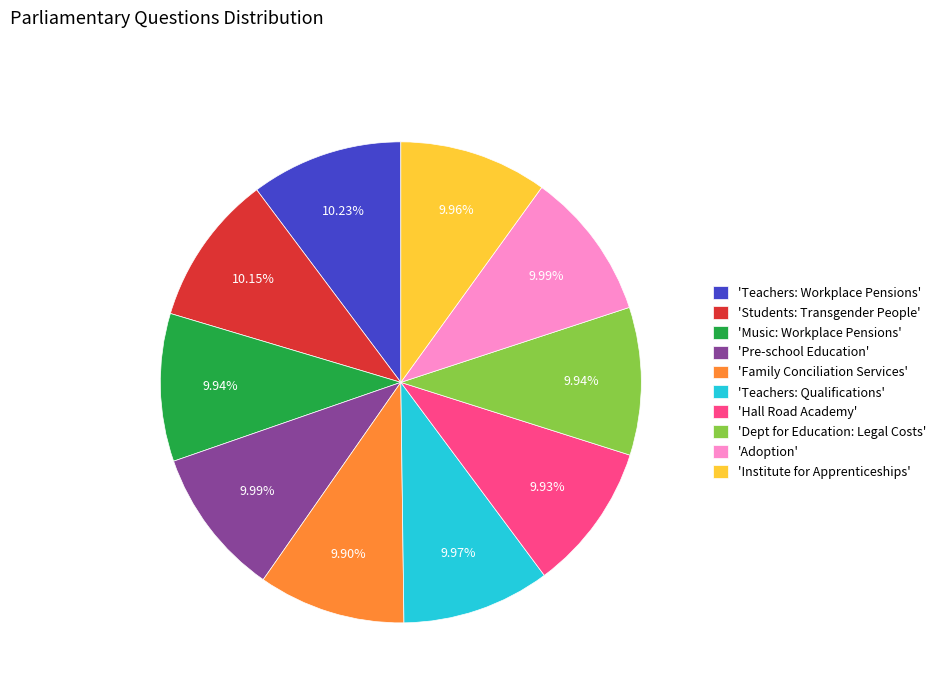

Approximately how many times larger is the value at 'Dept for Education: Legal Costs' compared to 'Pre-school Education'?

1.0